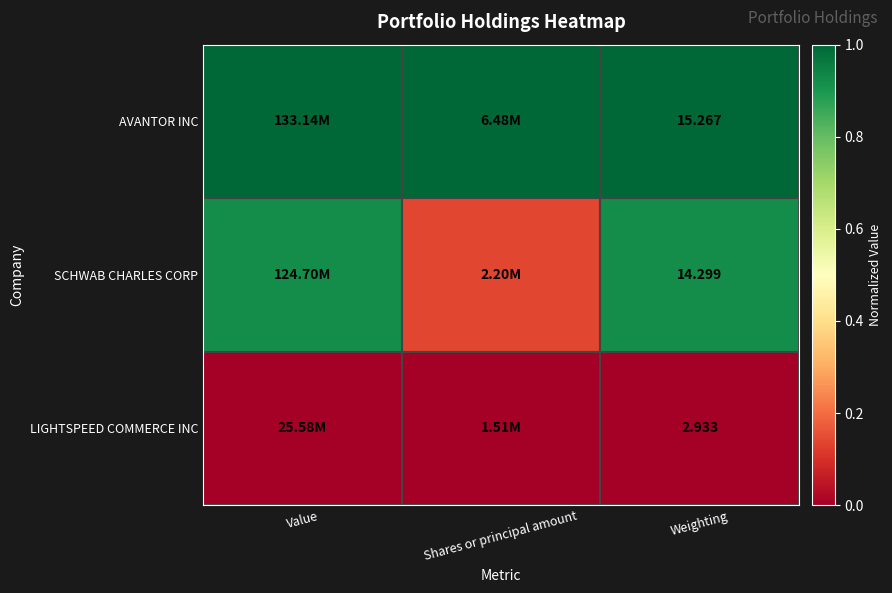

At how many categories does at least one series exceed 0?

3